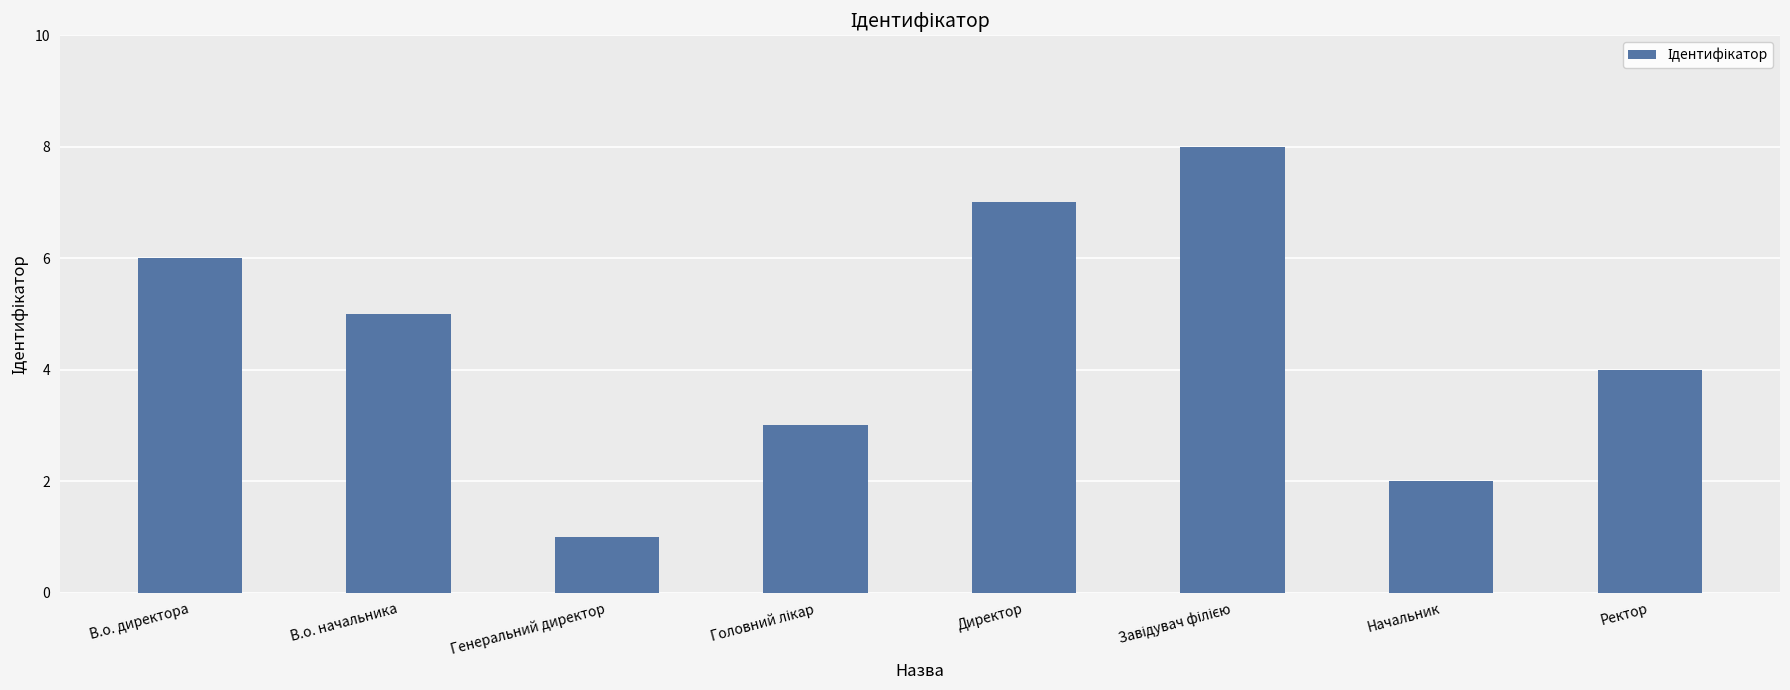

Which category has the lowest value across all series?

Генеральний директор